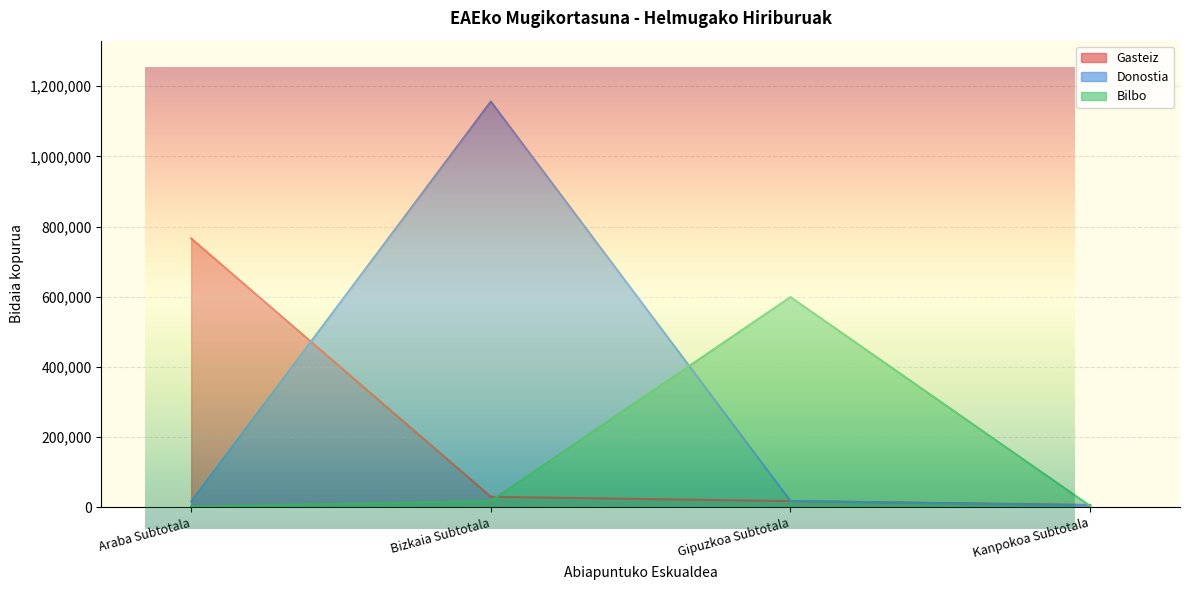

Which category has the highest value in the Bilbo series?

Gipuzkoa Subtotala